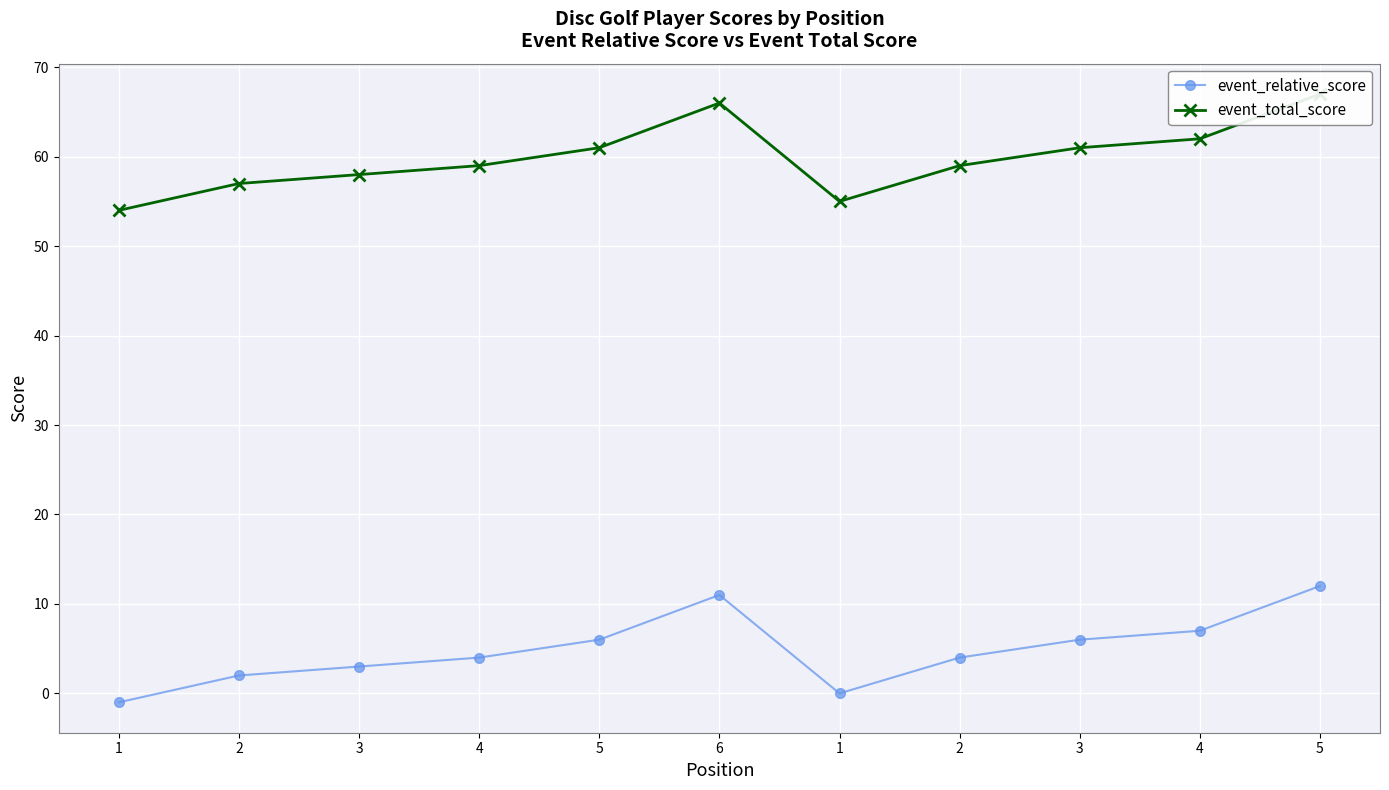

True or false: event_relative_score and event_total_score intersect in this chart.

False